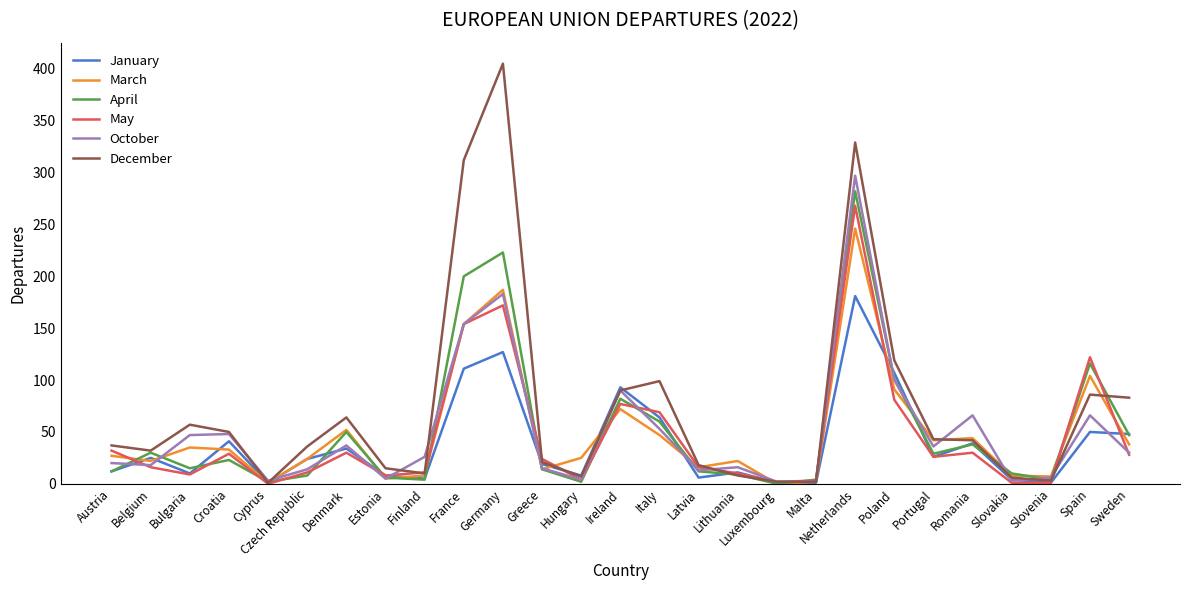

How many distinct data groups are displayed?

6